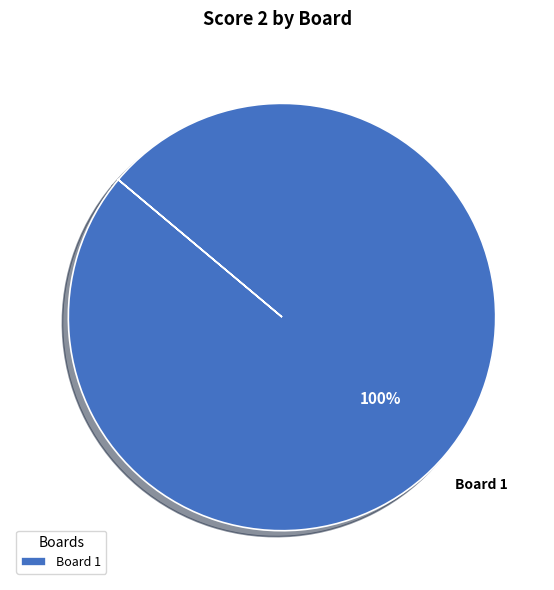

Is it true that Board 1 is 91% of the pie?

False